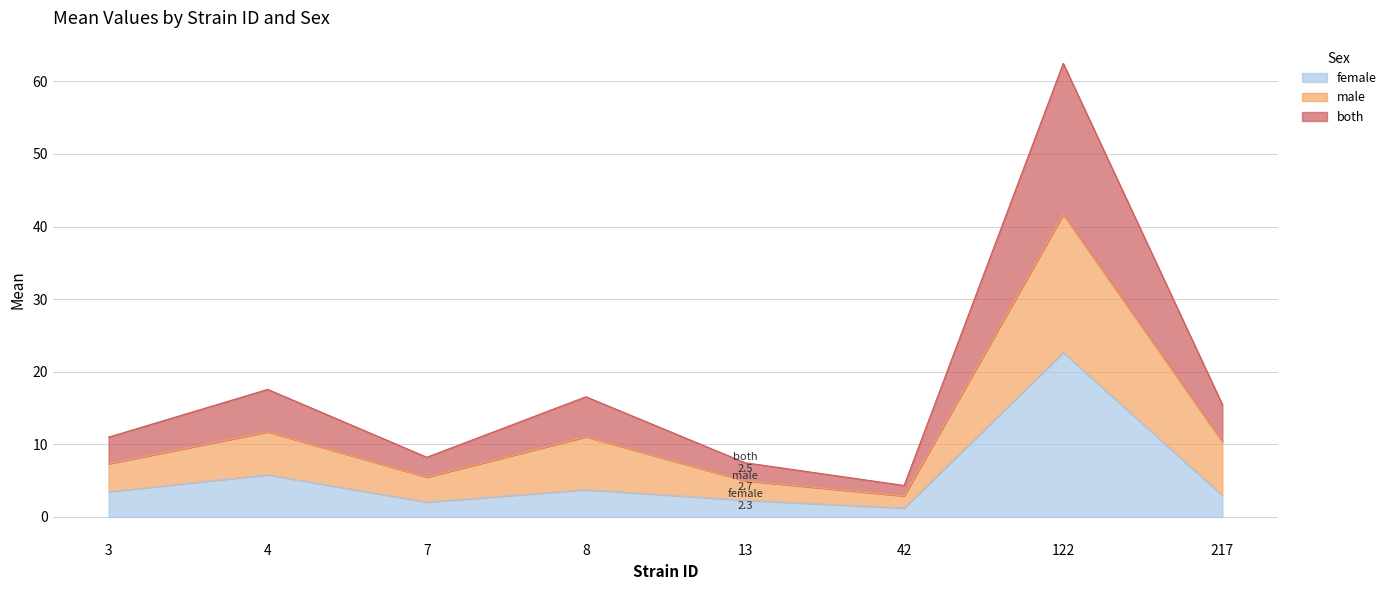

Which series has the largest total across all categories?

both